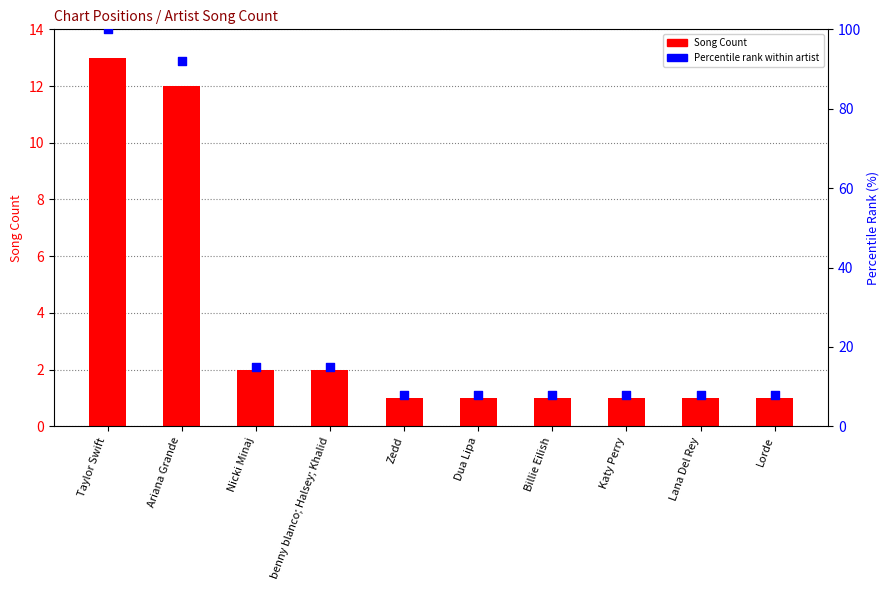

What are all the series names shown in the legend?

Song Count, Percentile rank within artist